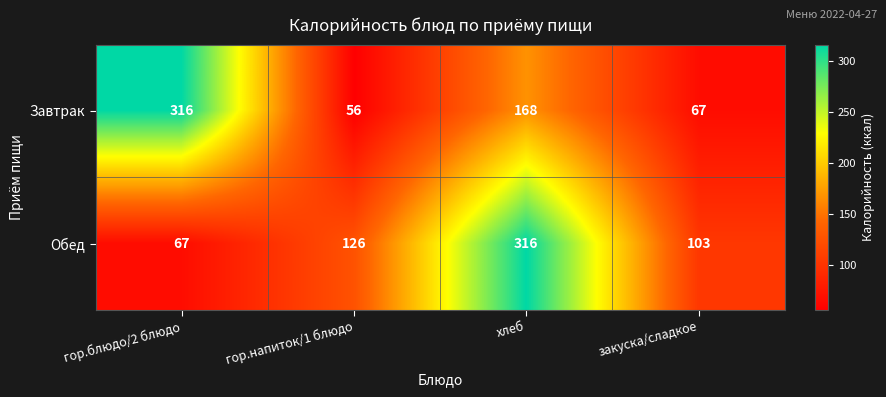

Which category has the lowest value across all series?

гор.напиток/1 блюдо